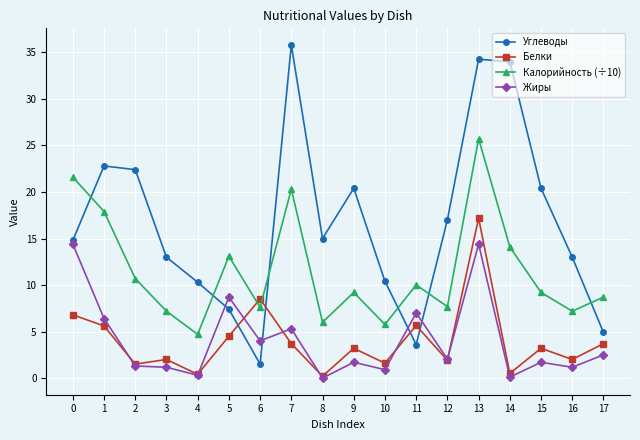

After their last crossing, which series has the higher values: Жиры or Углеводы?

Углеводы